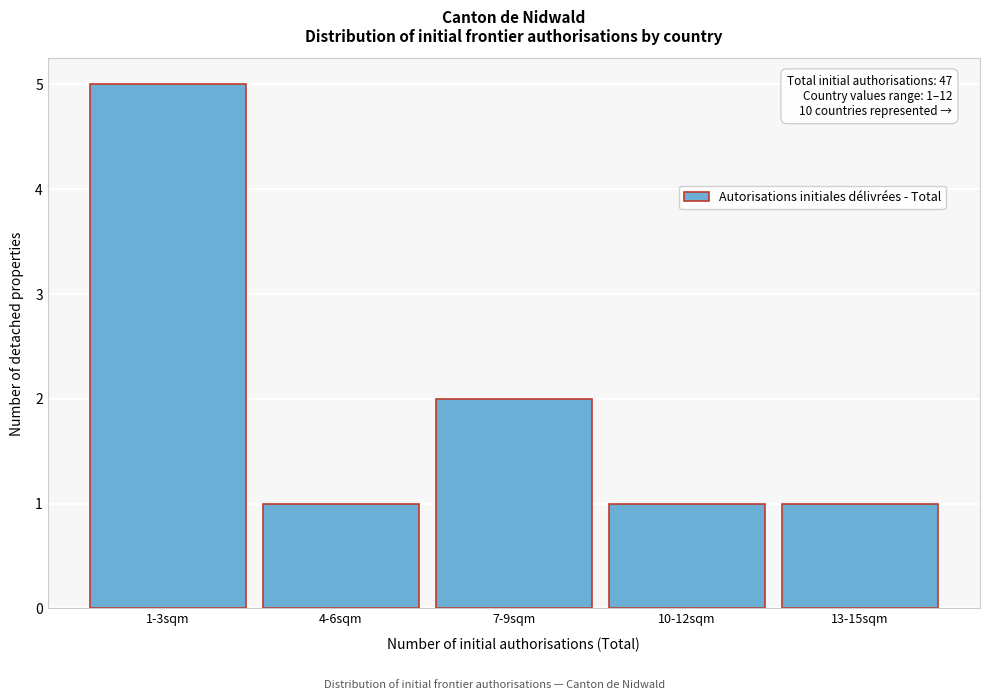

Reading right to left, transcribe all the data shown in this chart.

13-15sqm=1	10-12sqm=1	7-9sqm=2	4-6sqm=1	1-3sqm=5